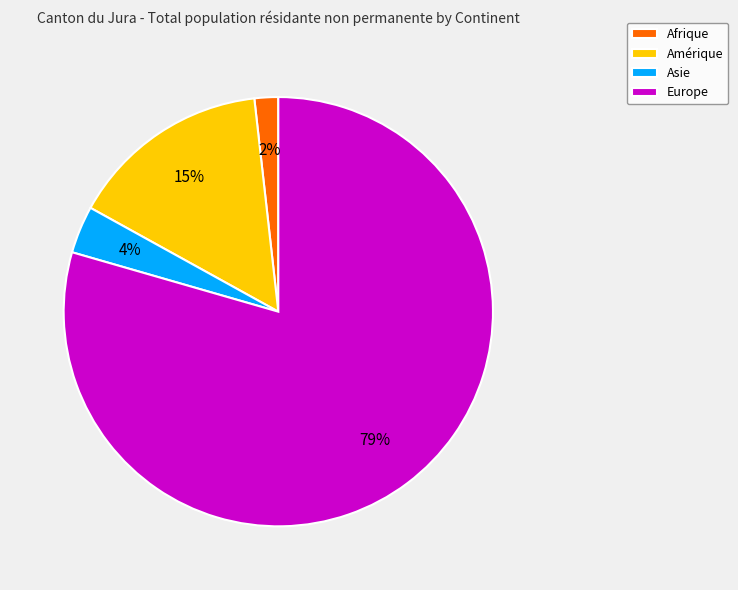

How many slices are in this pie chart?

4